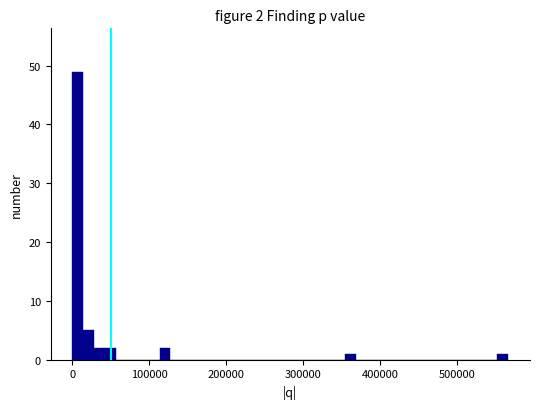

Around what value on the x-axis is the tallest bar? Give the approximate position of its centre, as read against the axis.

10000